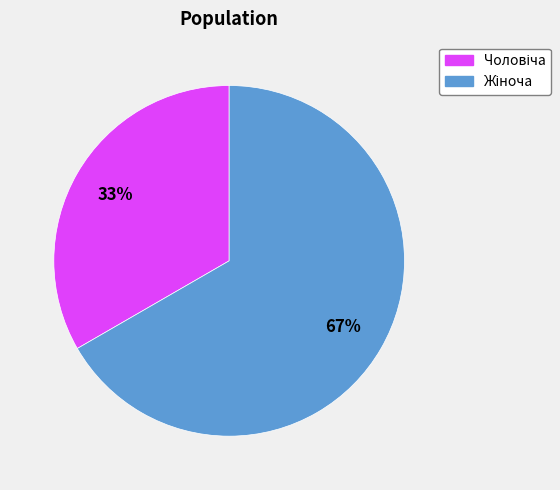

To the nearest percent, what is the average slice percentage?

50%